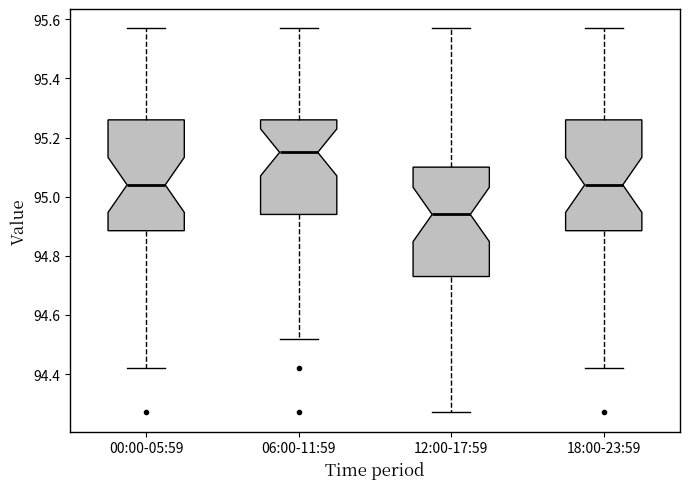

Reading left to right, read every box against the y-axis: the position of its median line, the range the box covers, and the ends of its whiskers. The values are not printed on the chart, so give them approximately, as read against the axis.

00:00-05:59: median 95.04, box 94.88 to 95.26, whiskers 94.42 to 95.58
06:00-11:59: median 95.16, box 94.94 to 95.26, whiskers 94.52 to 95.58
12:00-17:59: median 94.94, box 94.74 to 95.10, whiskers 94.28 to 95.58
18:00-23:59: median 95.04, box 94.88 to 95.26, whiskers 94.42 to 95.58